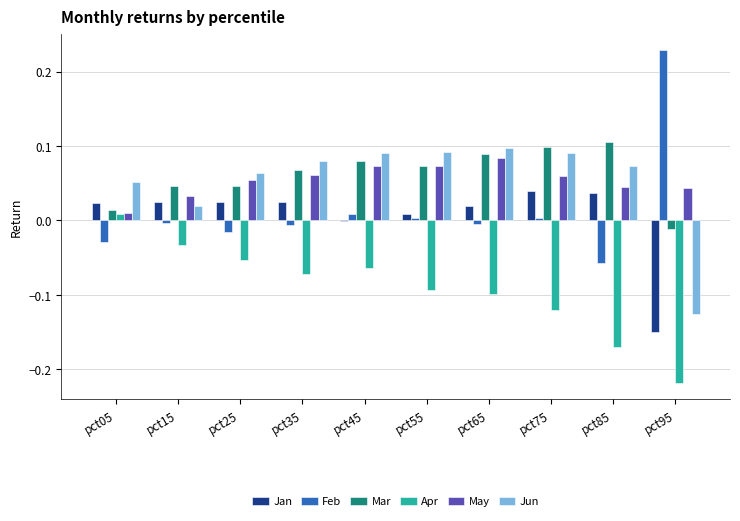

Is it true that Mar equals 0.0 at pct15?

True